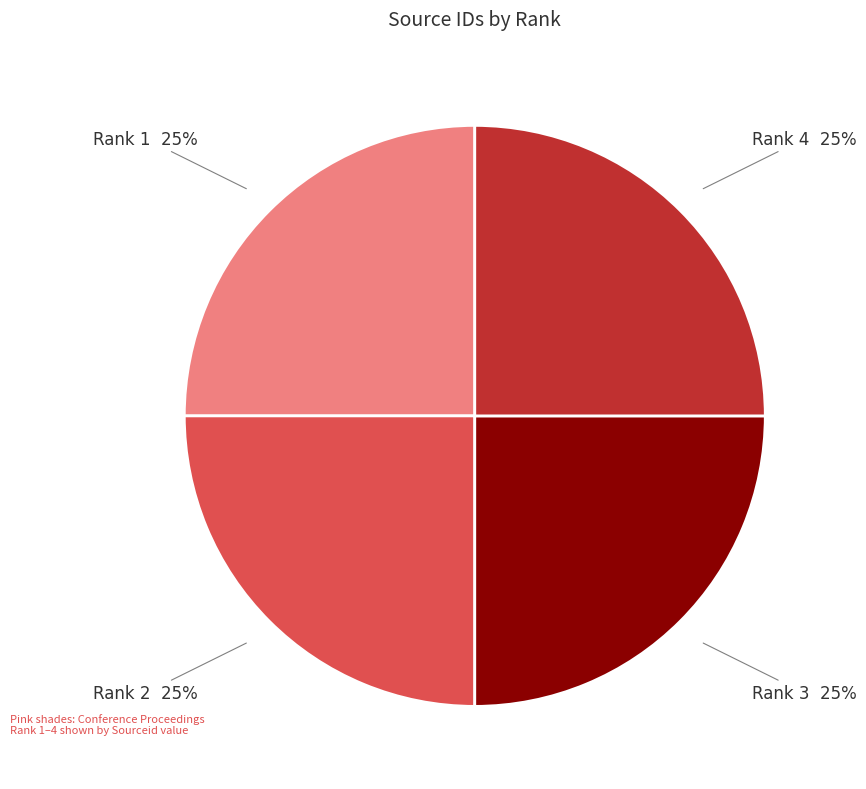

Is there any slice that represents more than half of the pie?

No